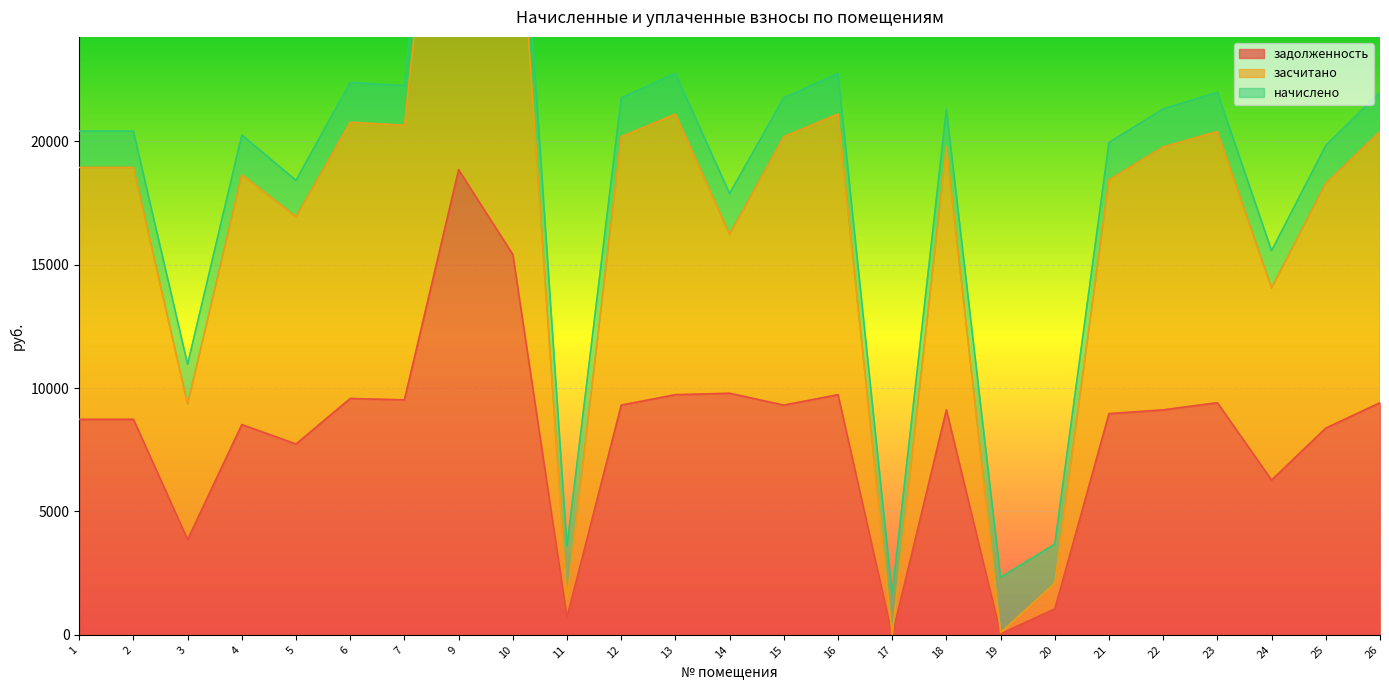

What is the average value of the задолженность series?

8053.7